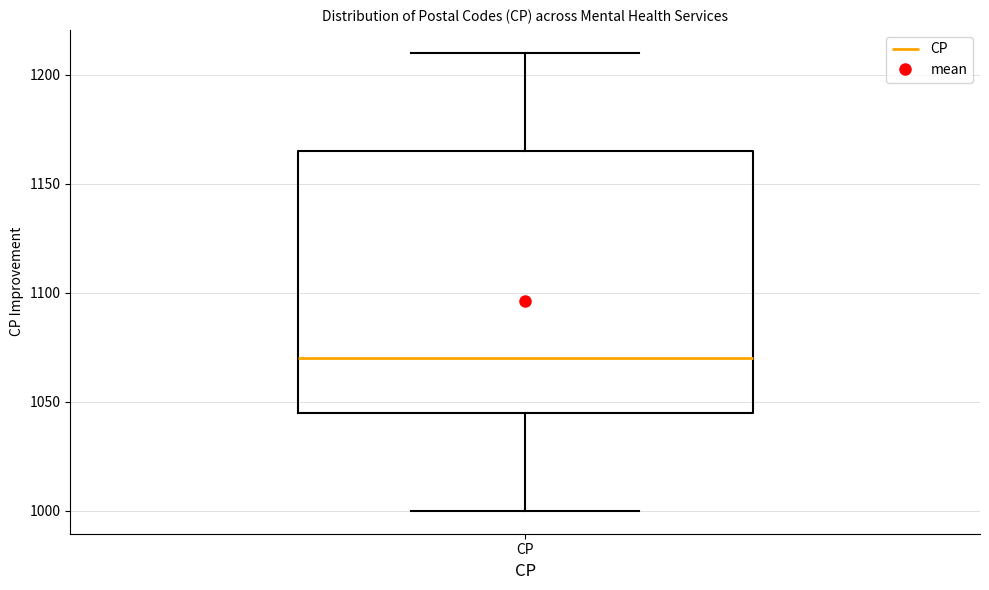

Where does the upper whisker of the box for CP end on the y-axis? The values are not printed on the chart, so give them approximately, as read against the axis.

1210